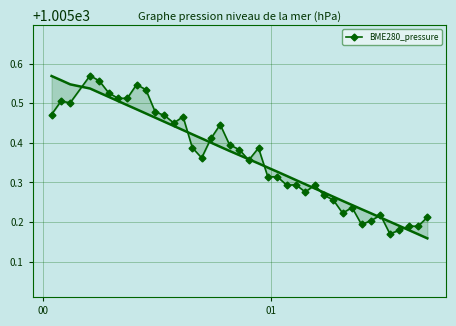

The chart shows a value of 1005.5 at 8. True or false?

True